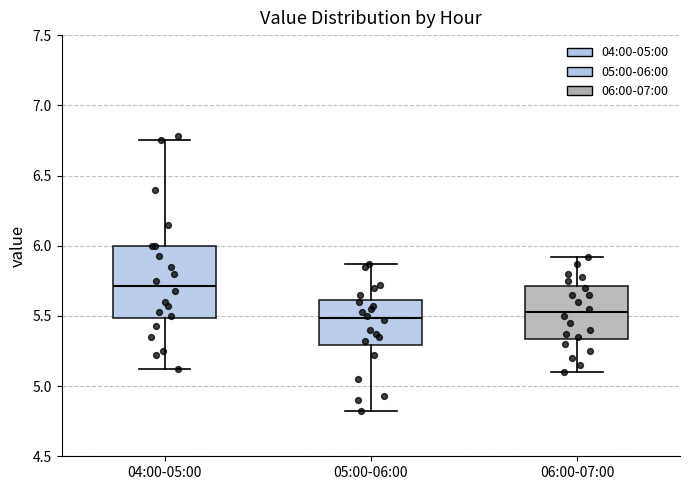

Reading left to right, read every box against the y-axis: the position of its median line, the range the box covers, and the ends of its whiskers. The values are not printed on the chart, so give them approximately, as read against the axis.

04:00-05:00: median 5.70, box 5.50 to 6.00, whiskers 5.10 to 6.75
05:00-06:00: median 5.50, box 5.30 to 5.60, whiskers 4.80 to 5.85
06:00-07:00: median 5.55, box 5.35 to 5.70, whiskers 5.10 to 5.90